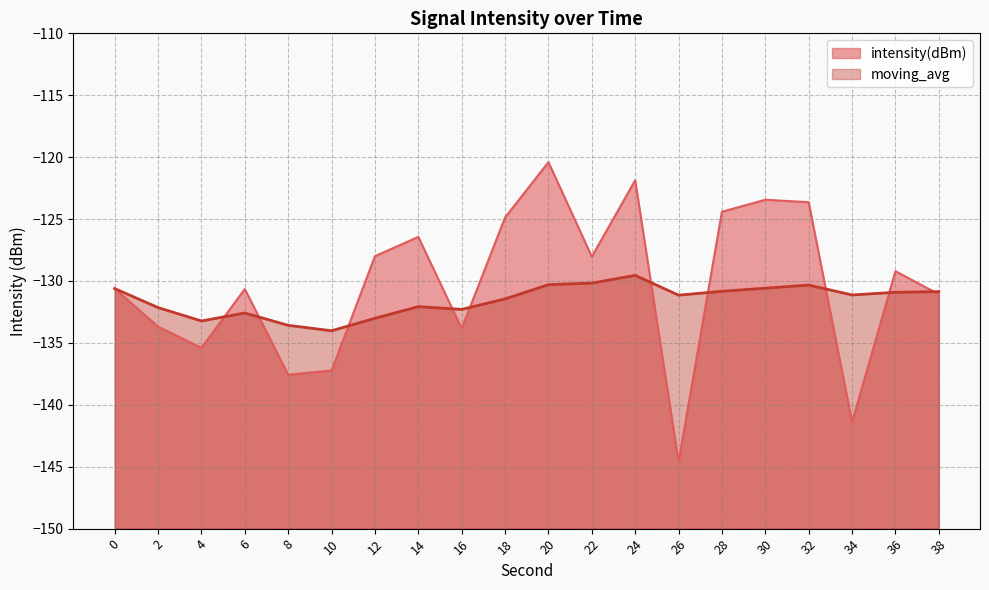

What is the total value across all series at 30?

-254.0